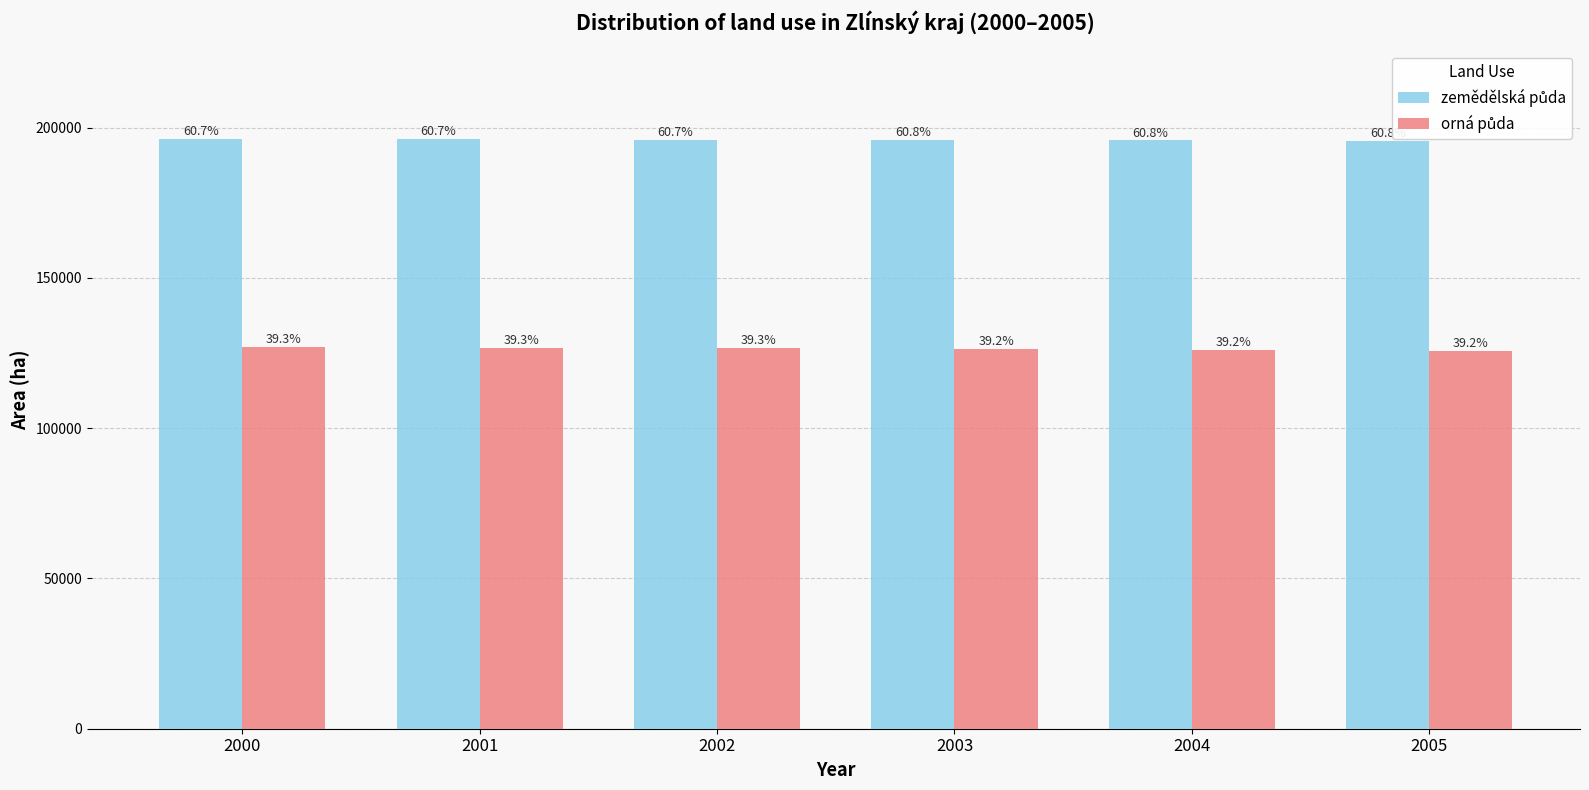

What is the difference between the orná půda values at 2003 and 2004?

235